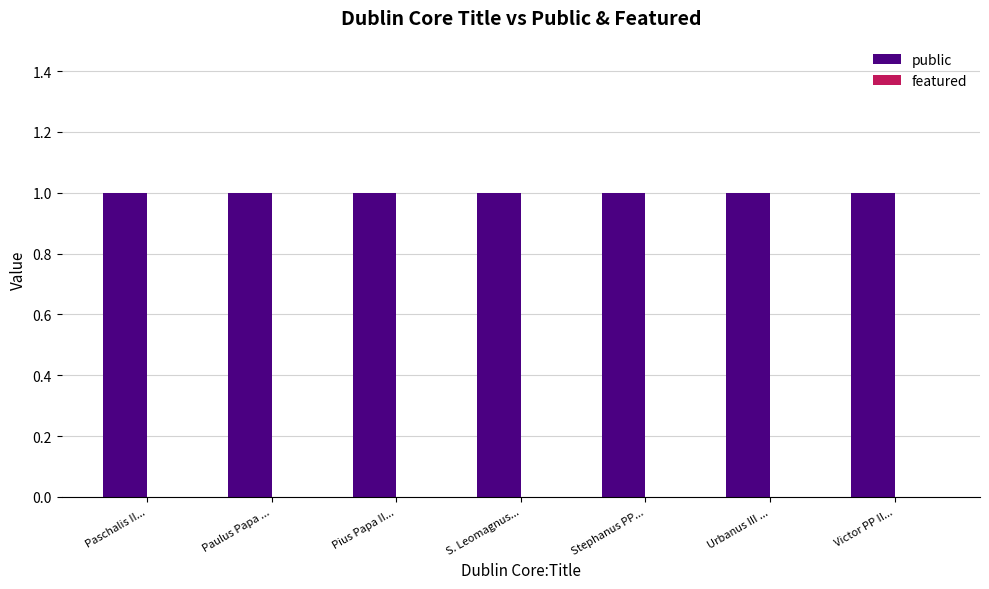

True or false: public has a value of 1 at Stephanus PP....

True